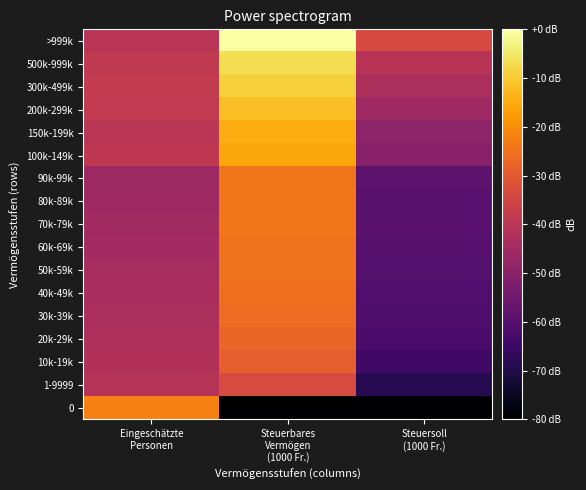

At Steuersoll (1000 Fr.), list the series in order from smallest to largest.

0, 1-9999, 10k-19k, 20k-29k, 30k-39k, 40k-49k, 50k-59k, 60k-69k, 70k-79k, 80k-89k, 90k-99k, 100k-149k, 150k-199k, 200k-299k, 300k-499k, 500k-999k, >999k